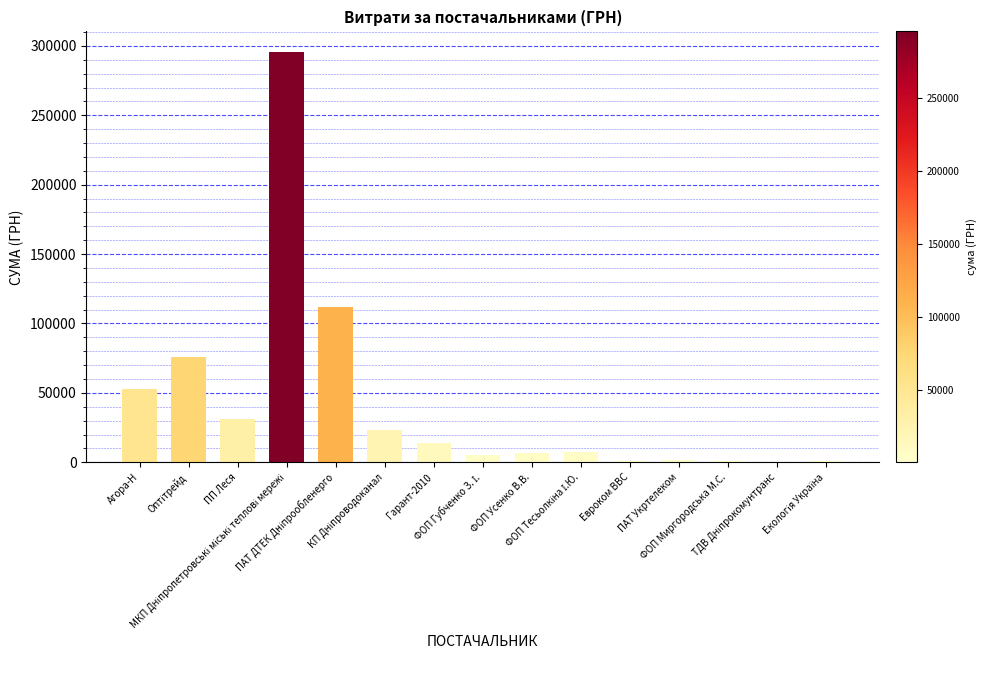

What is the change in value from КП Дніпроводоканал to Евроком ВВС?

-21961.7